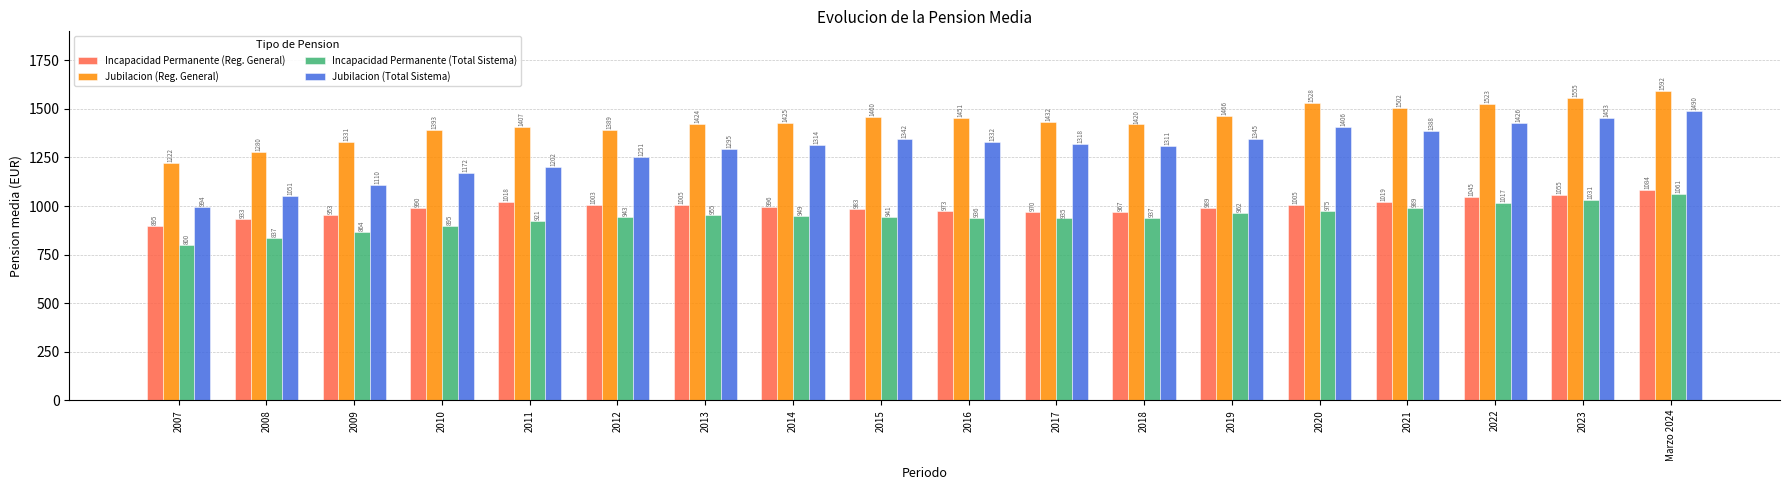

What is the label of the 9th bar from the left?

2015